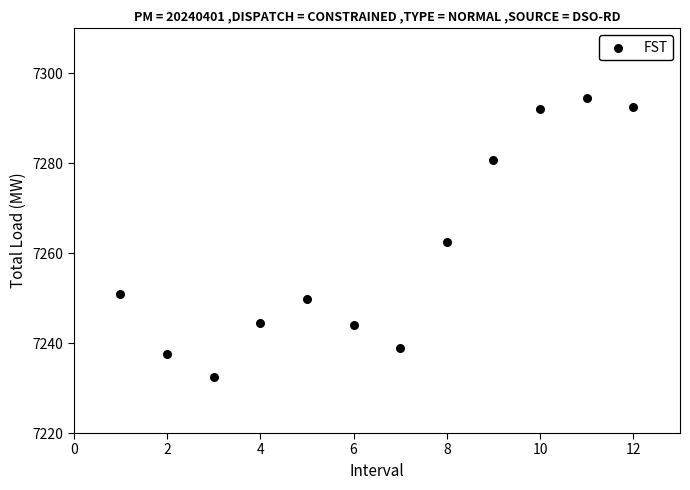

What is the average X value?

6.5